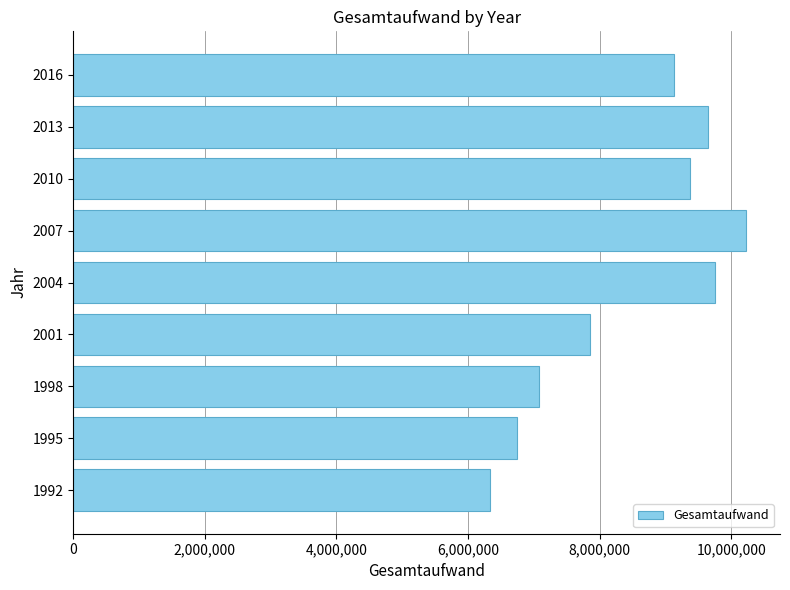

How many values are below 9126180?

4